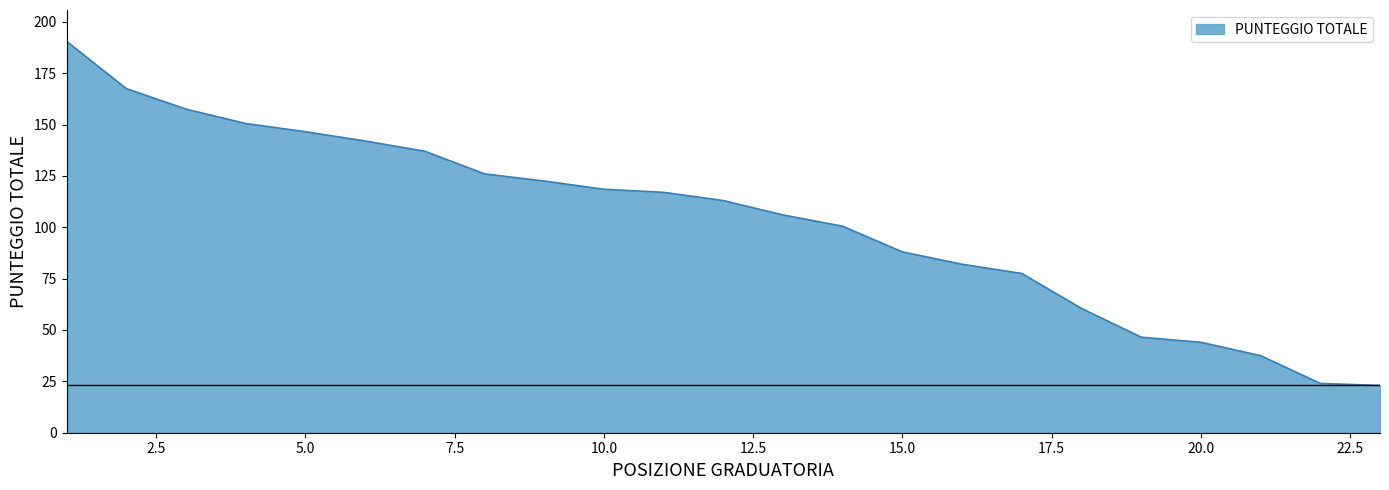

True or false: there are more than 2 points higher than both neighbors.

False